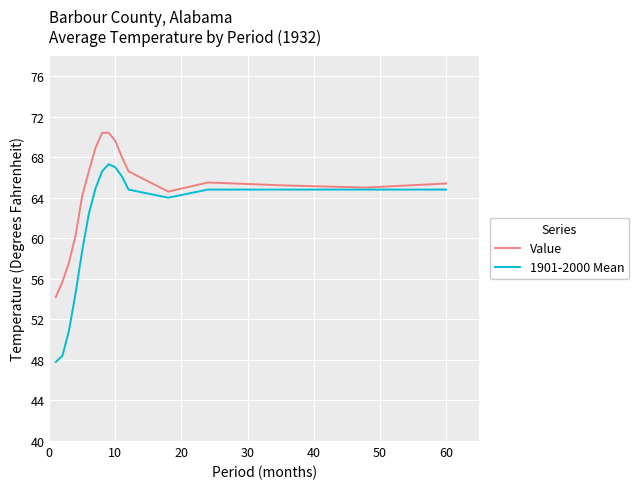

Which series has the largest range (max minus min)?

1901-2000 Mean